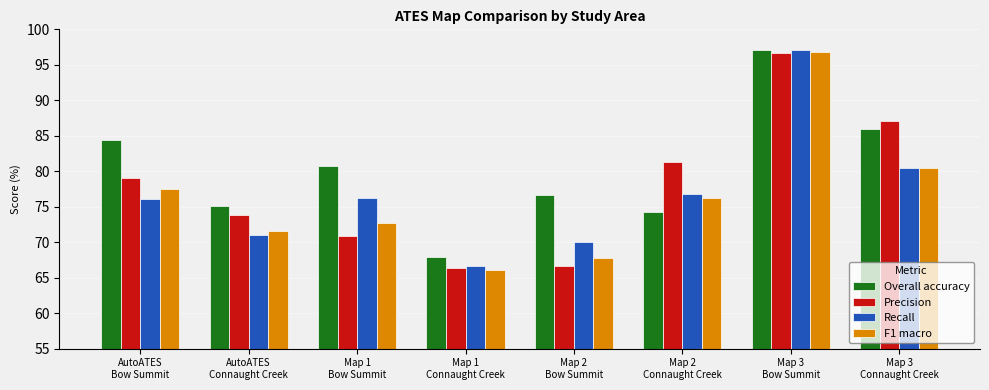

How many series are shown in this chart?

4